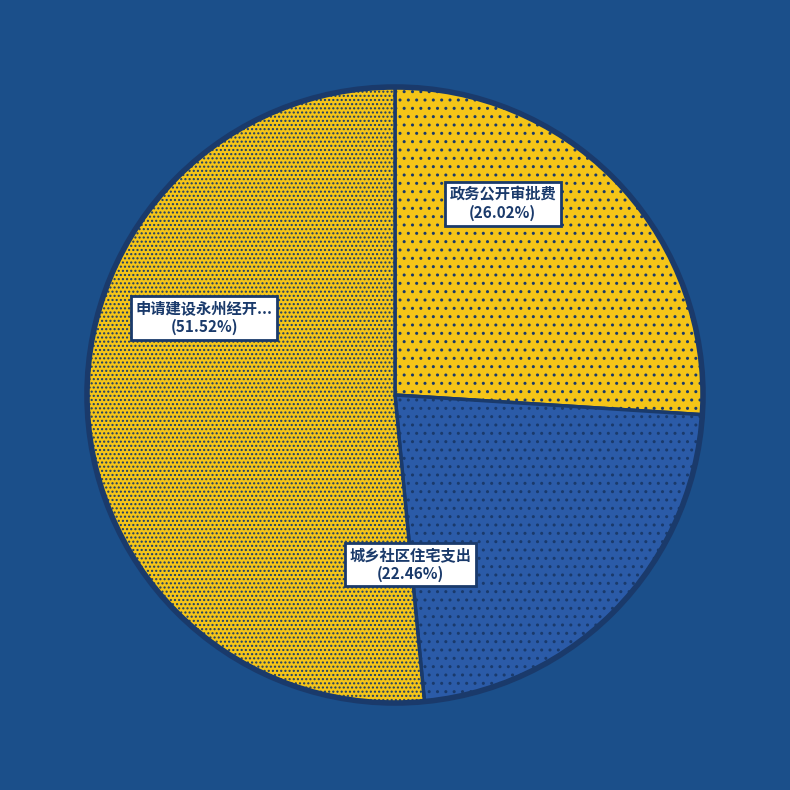

What percentage is the 城乡社区住宅支出 slice, to the nearest percent?

22%